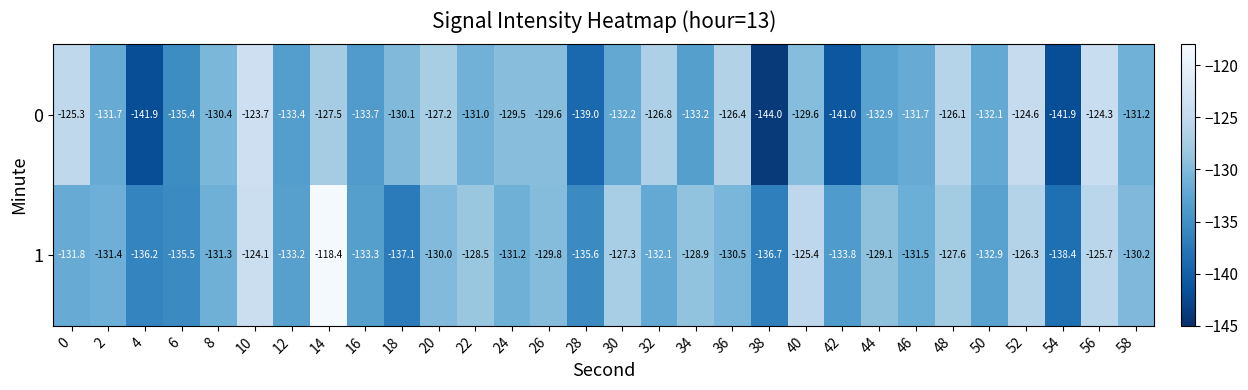

List the series in order of their peak value, lowest first.

0, 1